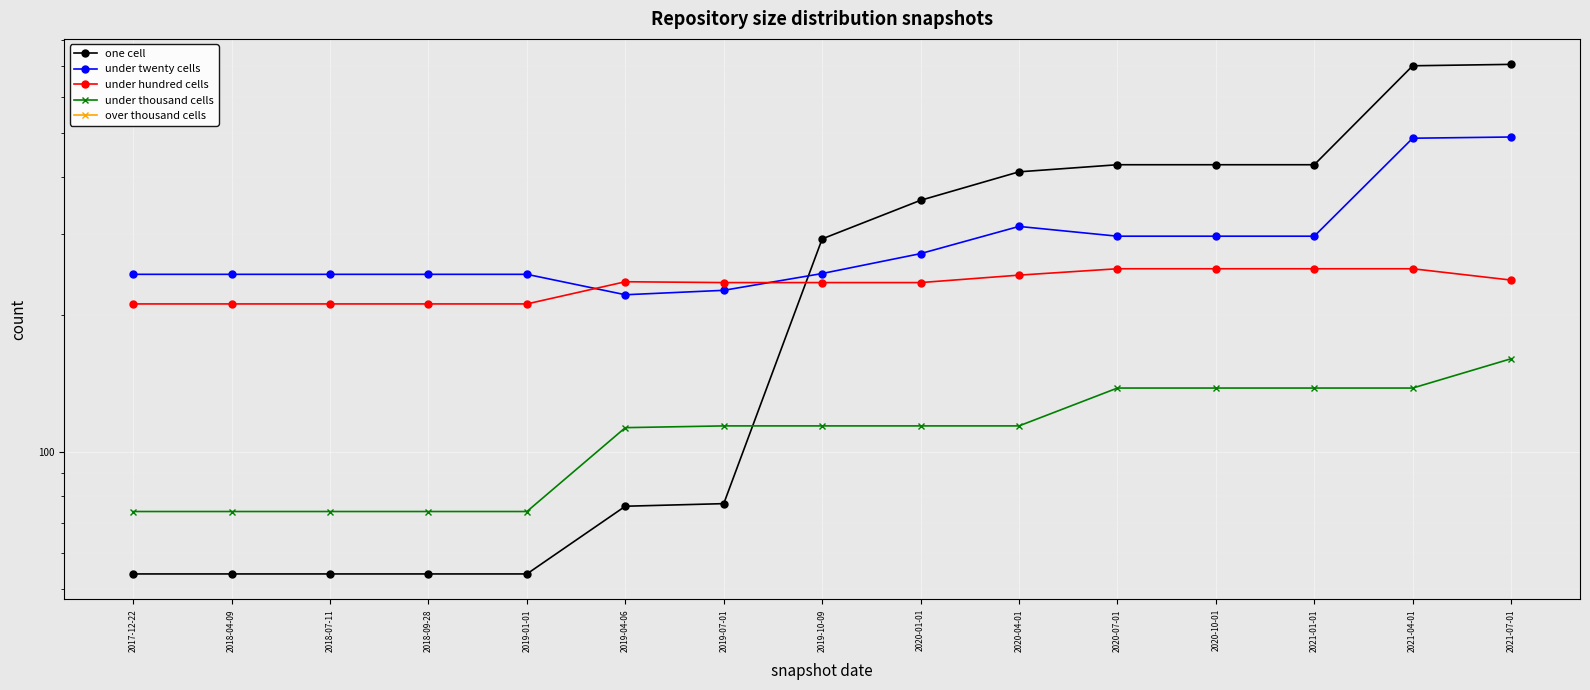

Rank the series at 2019-01-01 from highest to lowest value.

under twenty cells, under hundred cells, under thousand cells, over thousand cells, one cell